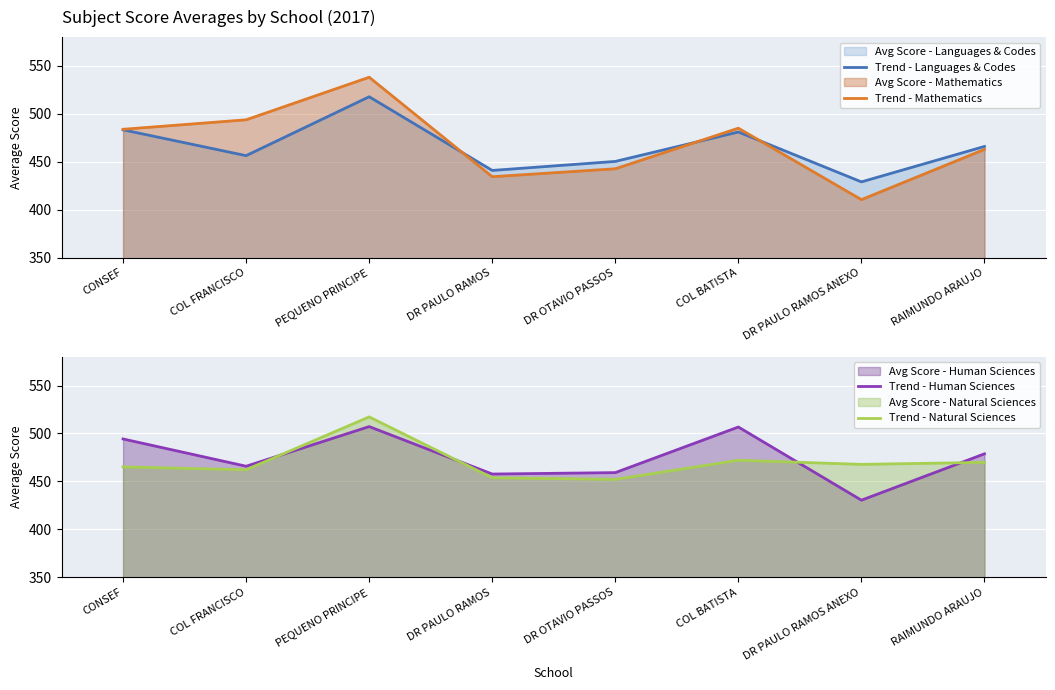

What is the average value of the Trend - Human Sciences series?

475.0